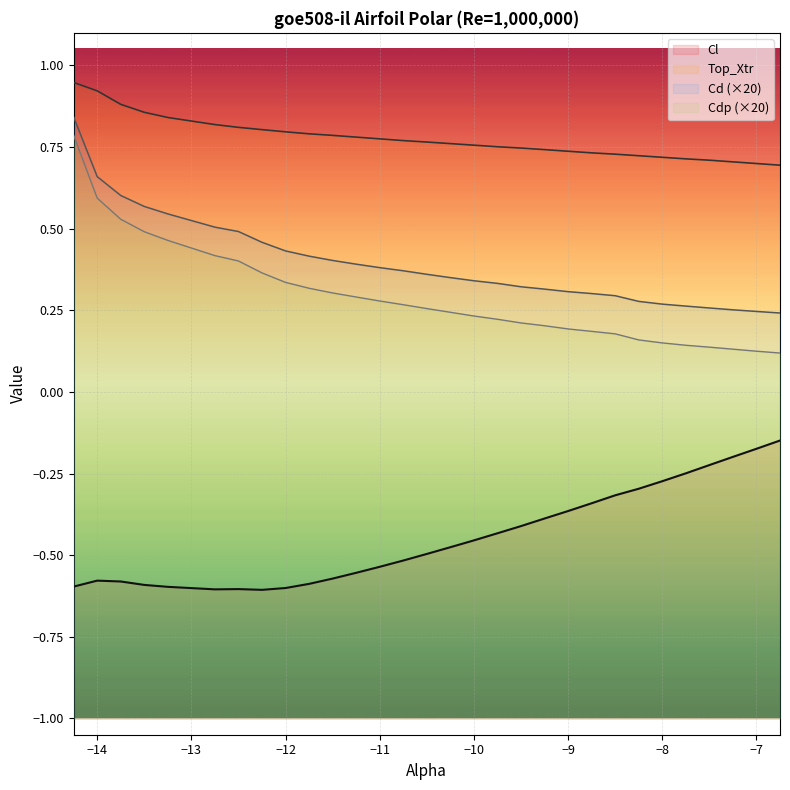

Which series has the largest total across all categories?

Top_Xtr